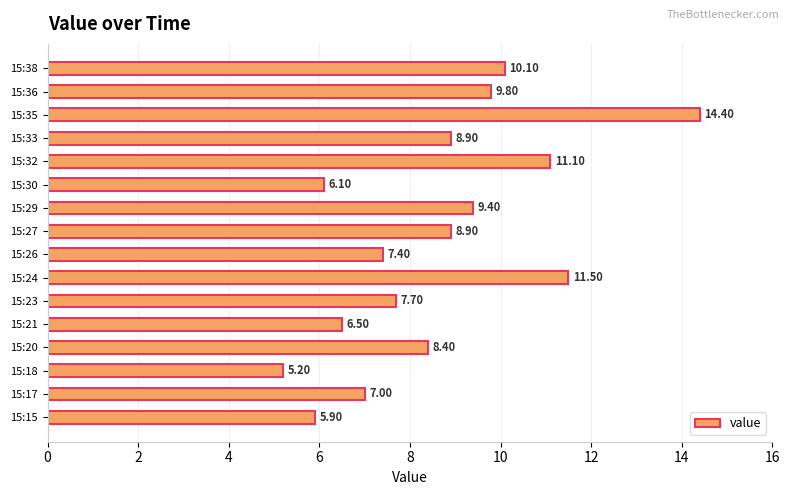

What is the difference between the values at 15:30 and 15:23?

1.6